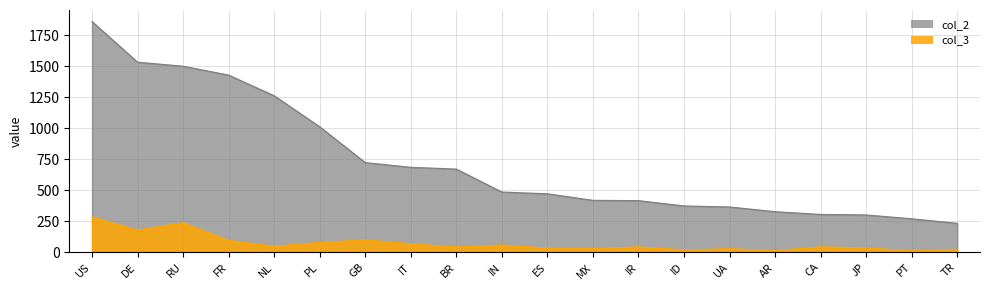

List the labels in order of col_3 value, smallest first.

PT, AR, ID, TR, UA, MX, ES, JP, BR, IR, CA, NL, IN, IT, PL, FR, GB, DE, RU, US